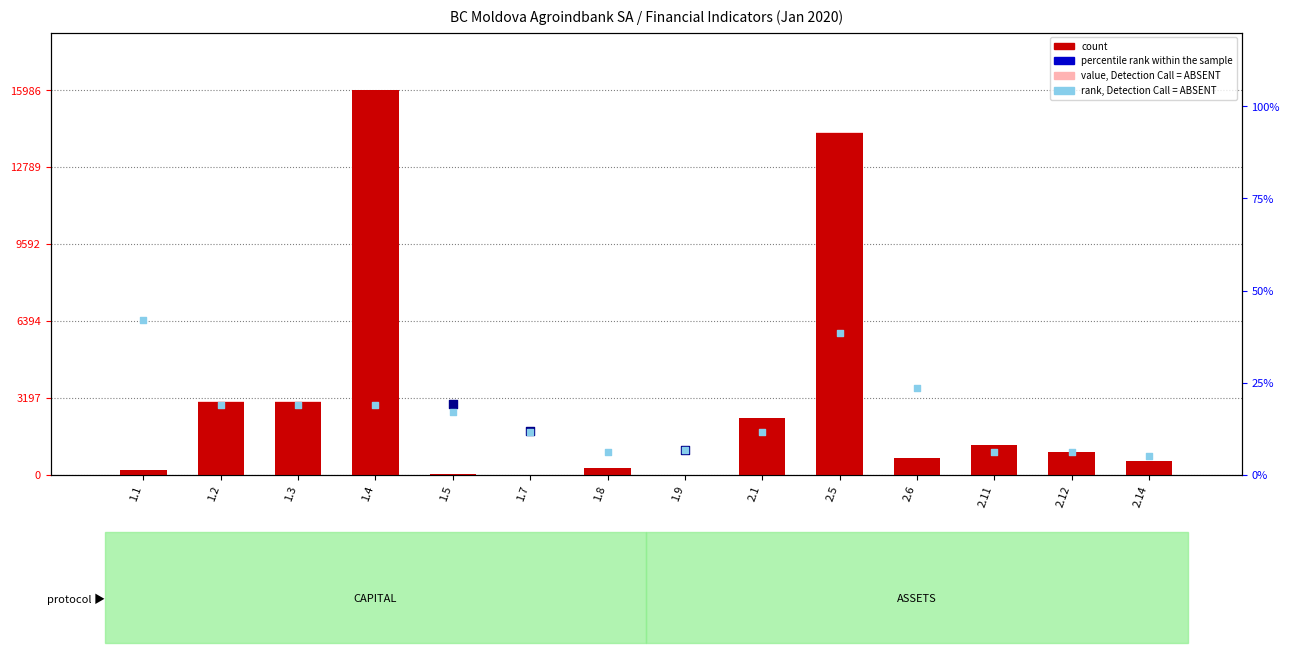

At which category is the sum across all series the highest?

1.4